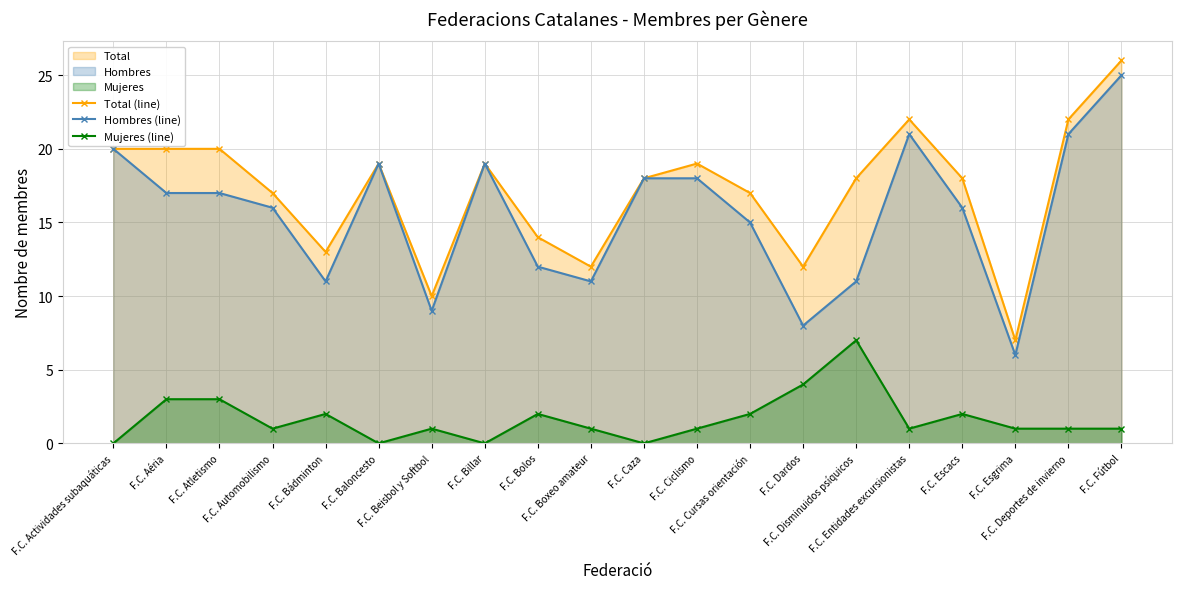

Read the Total (line) value at F.C. Atletismo.

20